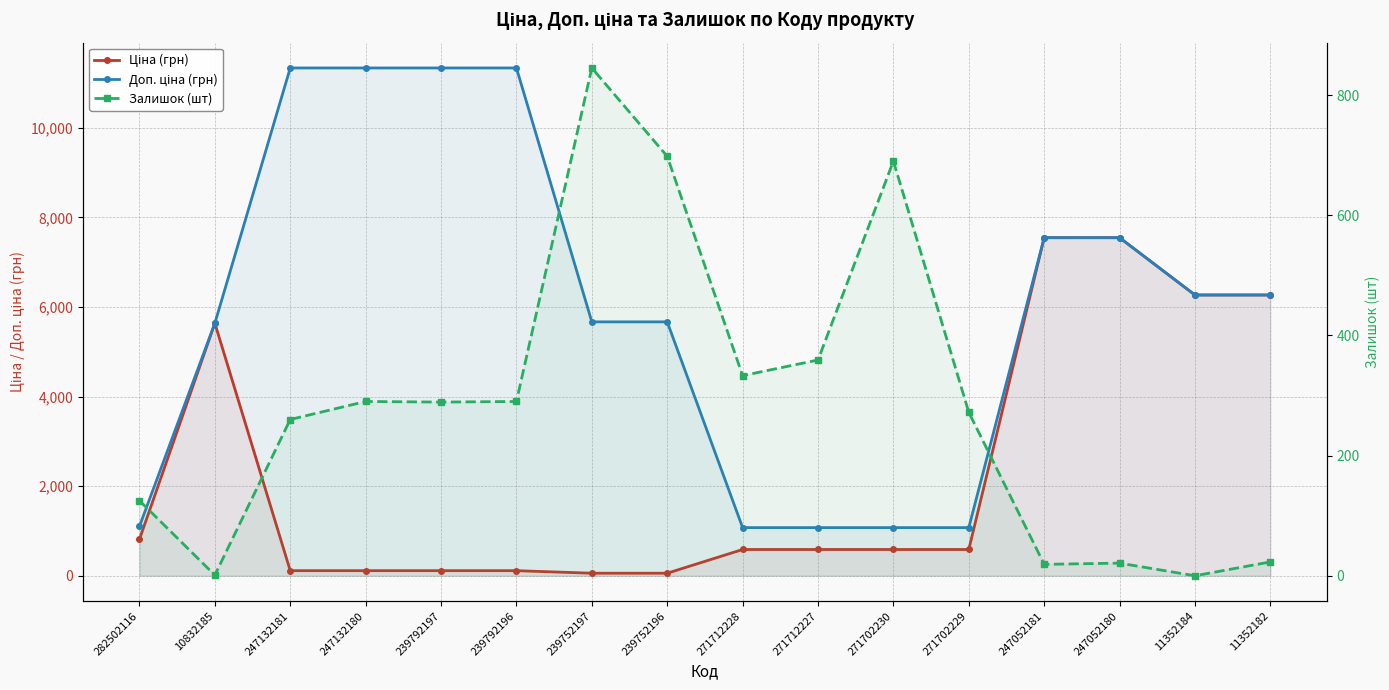

Count the number of categories in the chart.

16